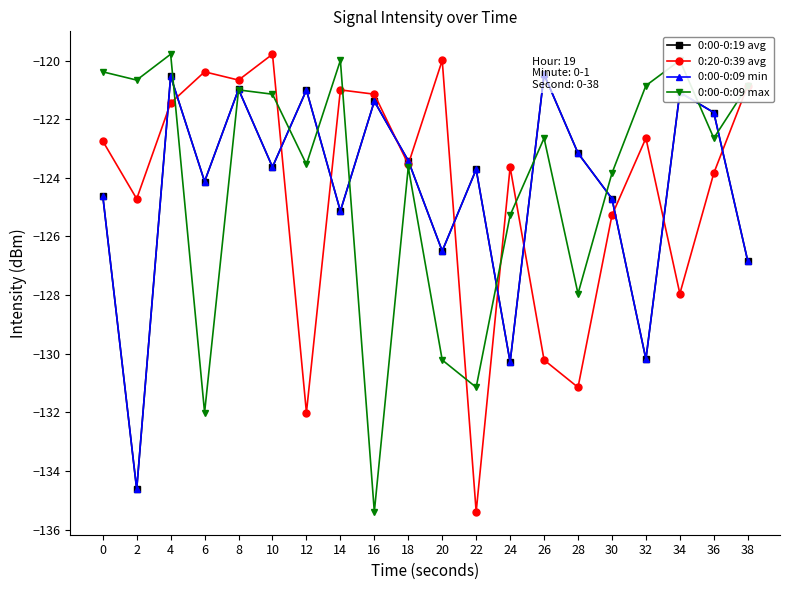

The value of 0:00-0:19 avg at 12 is -39.8. True or false?

False